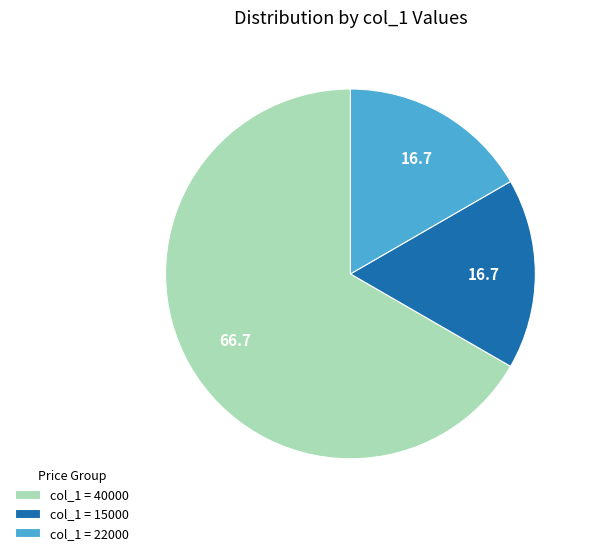

Between col_1 = 15000 and col_1 = 40000, which is larger?

col_1 = 40000